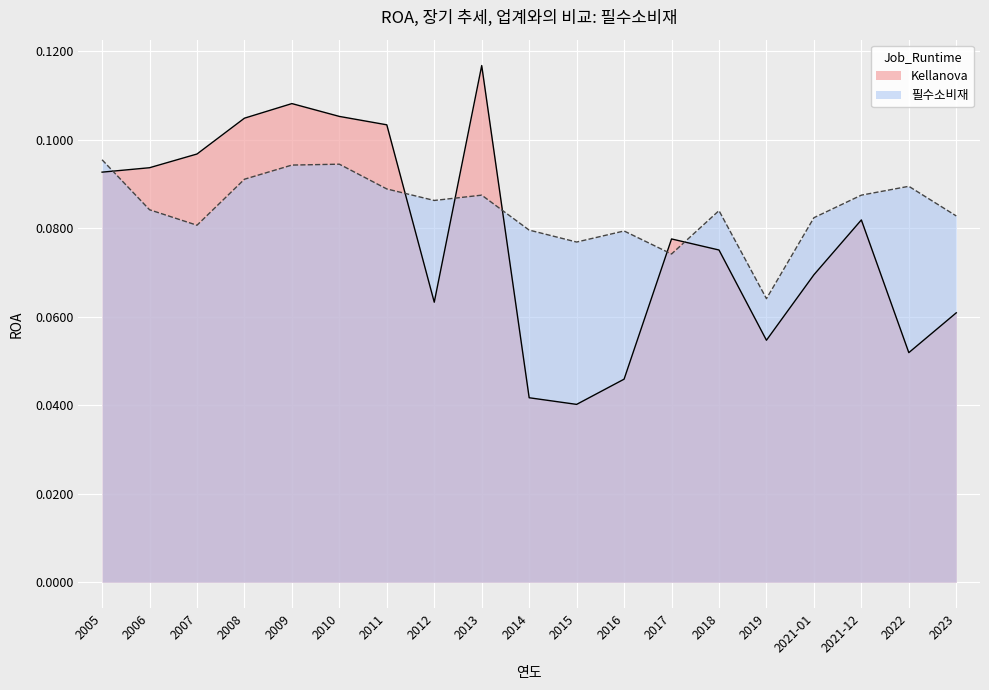

Between 2009 and 2012, which series saw the biggest shift?

Kellanova